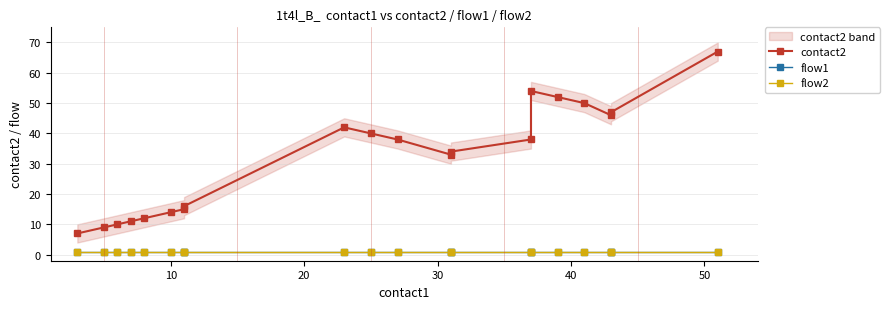

How many lines are shown in the chart?

3